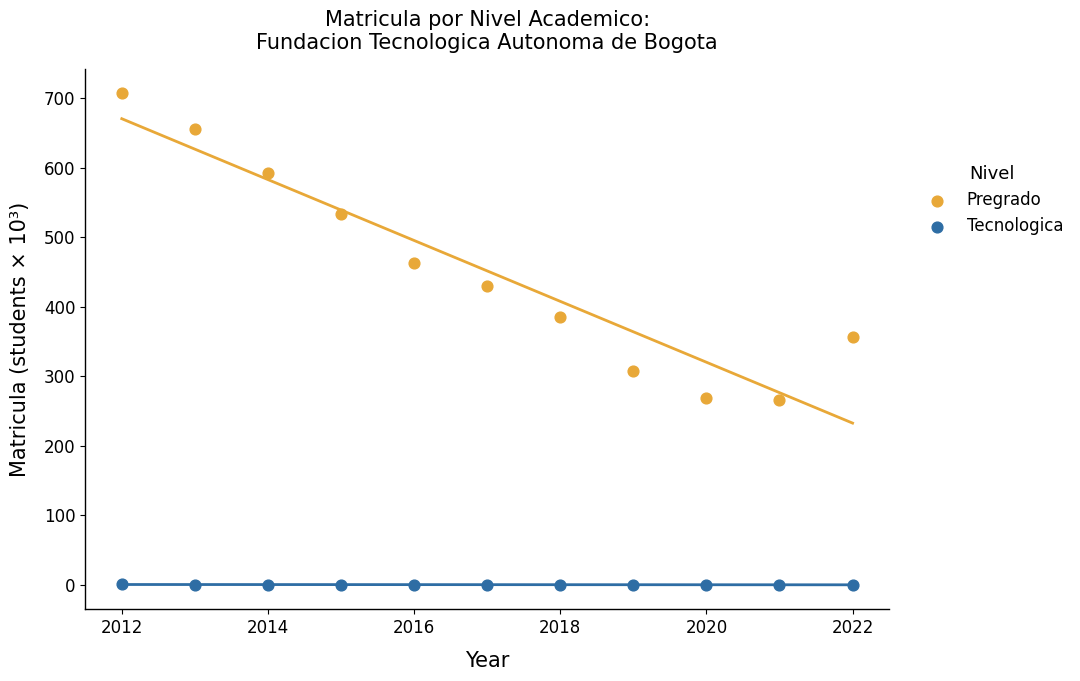

What are all the series names shown in the legend?

Pregrado, Tecnologica